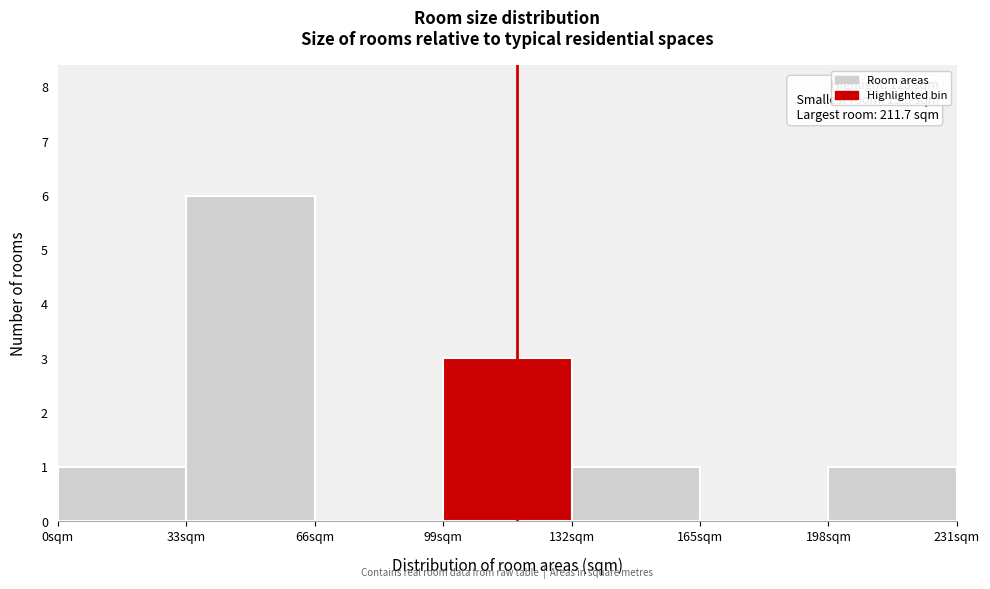

Which range on the x-axis has the tallest bar?

33 to 66